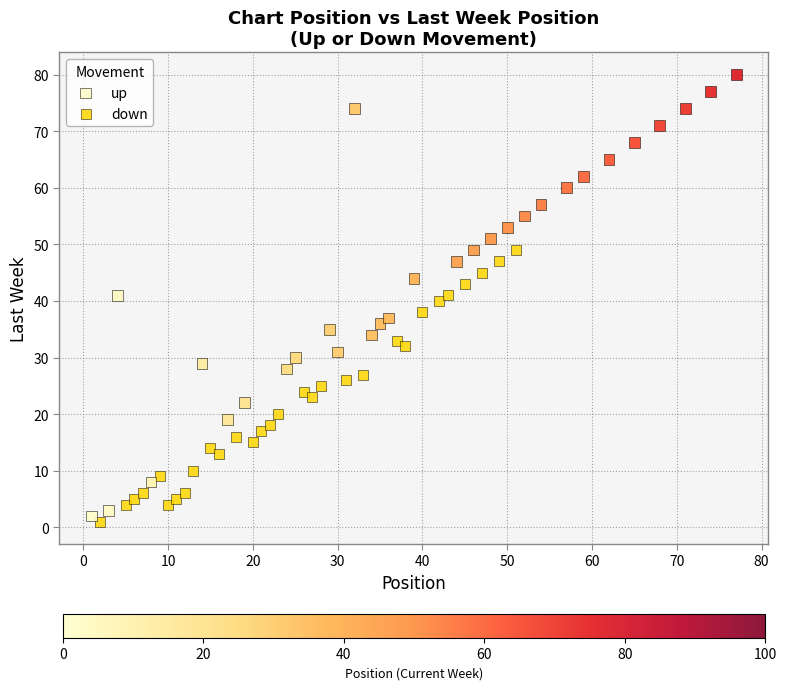

Which series reaches the maximum Y coordinate?

up